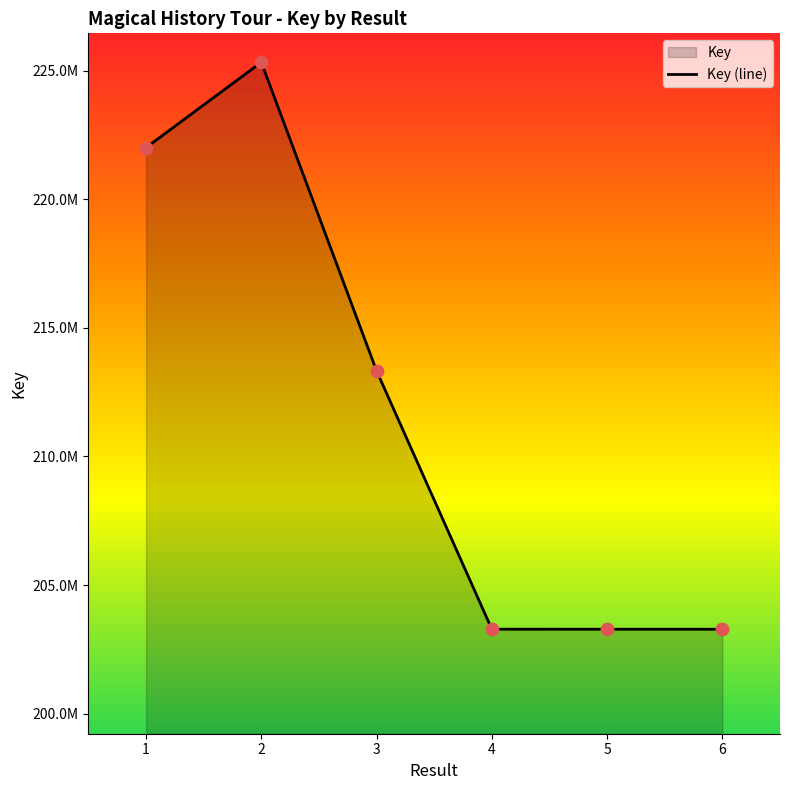

What is the change in value from 3 to 5?

-10052656